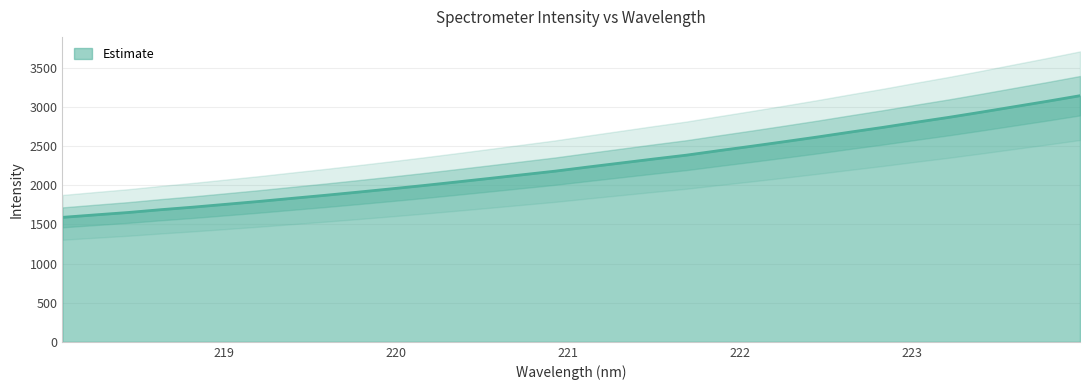

At which label does the data first exceed 2233?

221.1174